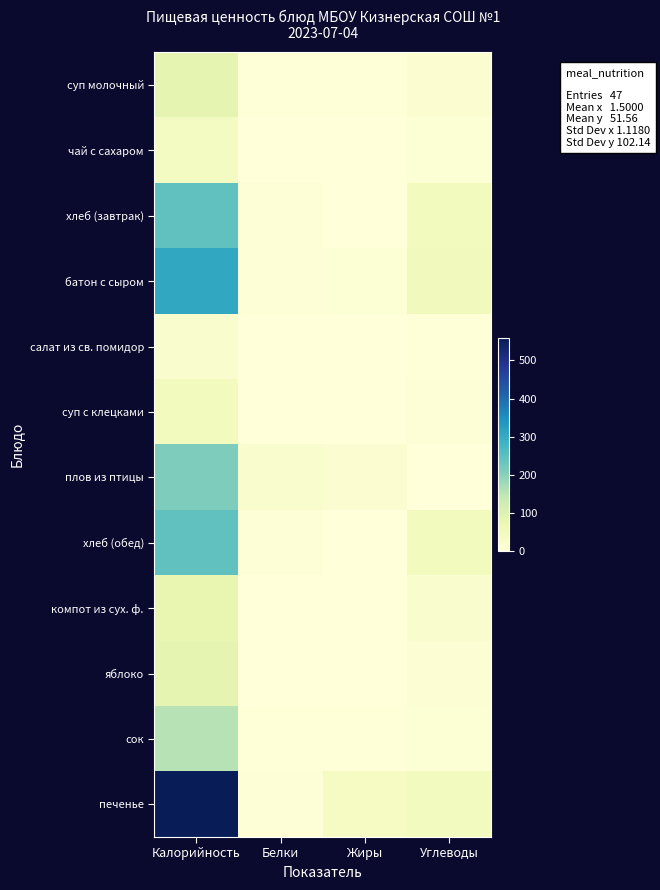

At how many categories does at least one series exceed 420?

1